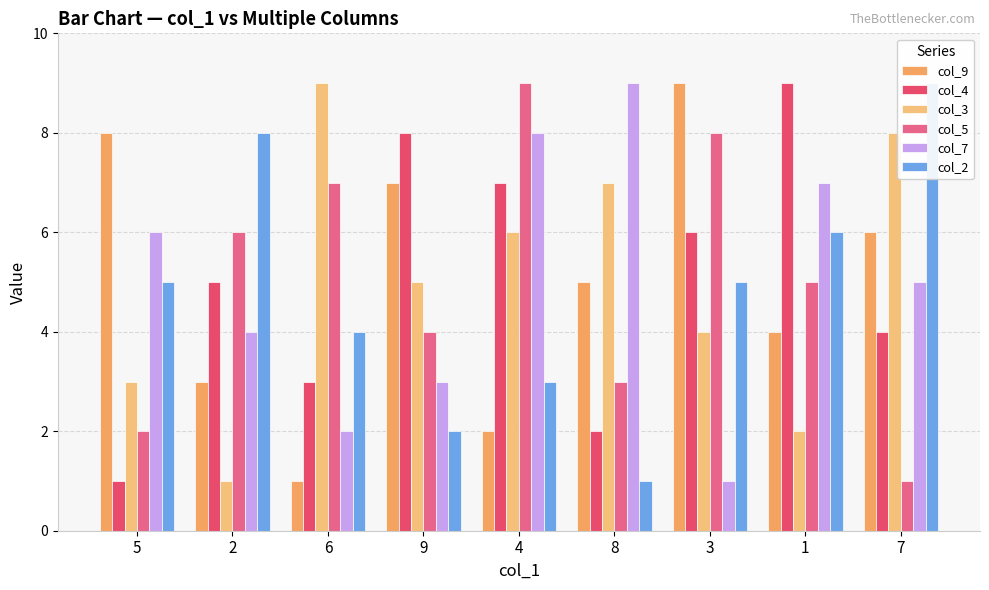

At how many categories does at least one series exceed 1?

9